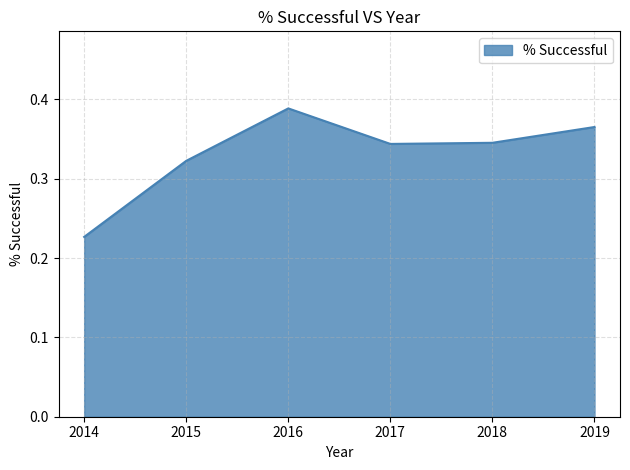

The value at 2017 is 0.5. True or false?

False